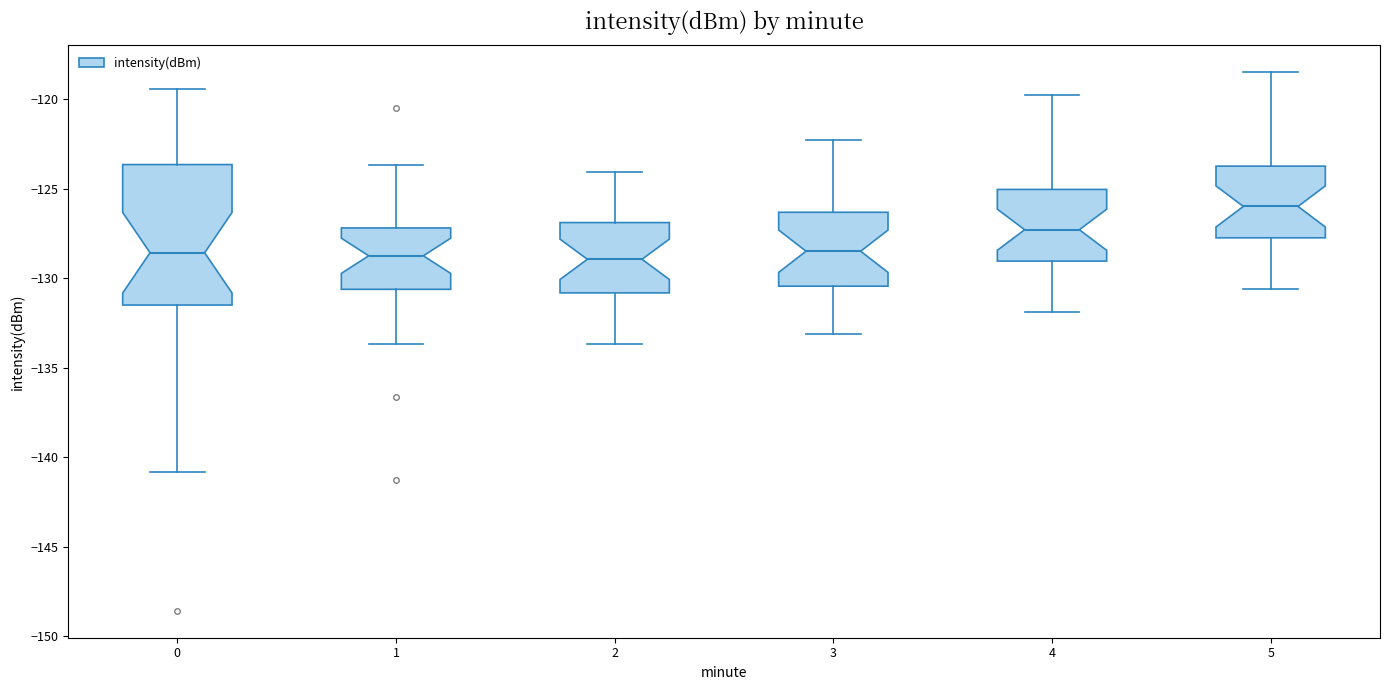

Reading left to right, read every box against the y-axis: the position of its median line, the range the box covers, and the ends of its whiskers. The values are not printed on the chart, so give them approximately, as read against the axis.

0: median -128.5, box -131.5 to -123.5, whiskers -141.0 to -119.5
1: median -129.0, box -130.5 to -127.0, whiskers -133.5 to -123.5
2: median -129.0, box -131.0 to -127.0, whiskers -133.5 to -124.0
3: median -128.5, box -130.5 to -126.5, whiskers -133.0 to -122.5
4: median -127.5, box -129.0 to -125.0, whiskers -132.0 to -120.0
5: median -126.0, box -127.5 to -123.5, whiskers -130.5 to -118.5